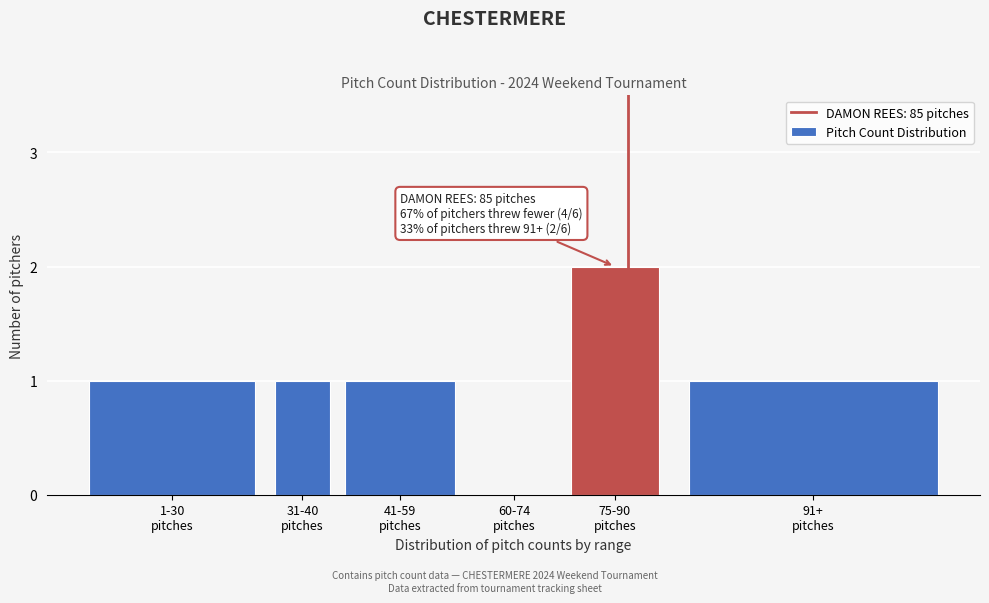

What is the sum of all values?

6